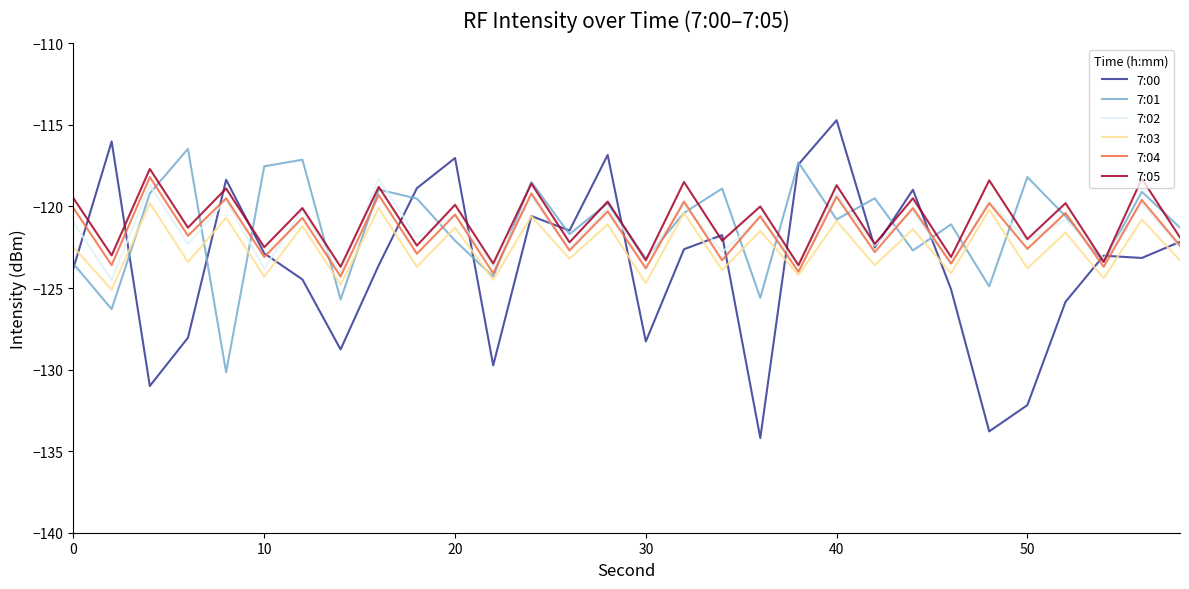

What is the maximum value for 7:05?

-117.7